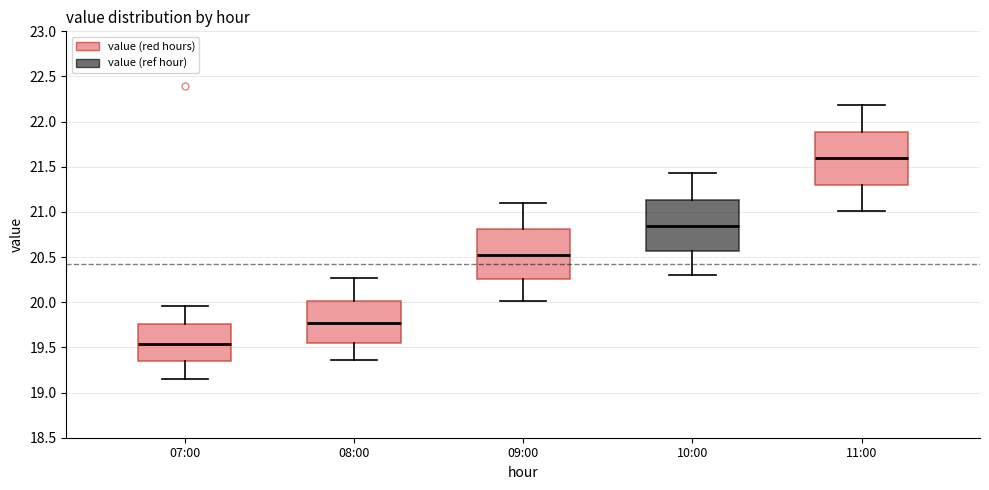

Reading left to right, read every box against the y-axis: the position of its median line, the range the box covers, and the ends of its whiskers. The values are not printed on the chart, so give them approximately, as read against the axis.

07:00: median 19.55, box 19.35 to 19.75, whiskers 19.15 to 19.95
08:00: median 19.75, box 19.55 to 20.00, whiskers 19.35 to 20.25
09:00: median 20.55, box 20.25 to 20.80, whiskers 20.00 to 21.10
10:00: median 20.85, box 20.55 to 21.15, whiskers 20.30 to 21.45
11:00: median 21.60, box 21.30 to 21.90, whiskers 21.00 to 22.20